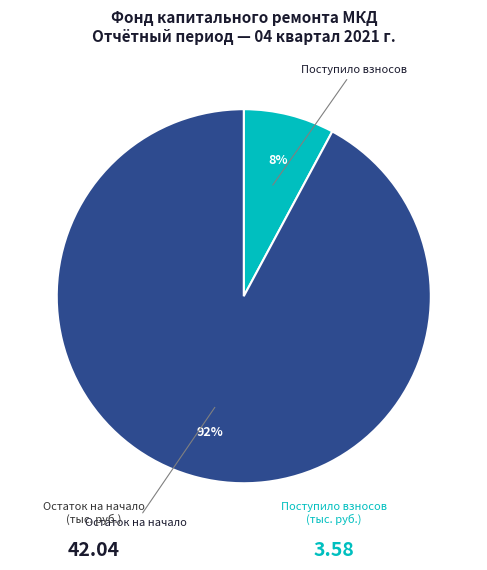

Which slice is the smallest?

Поступило взносов